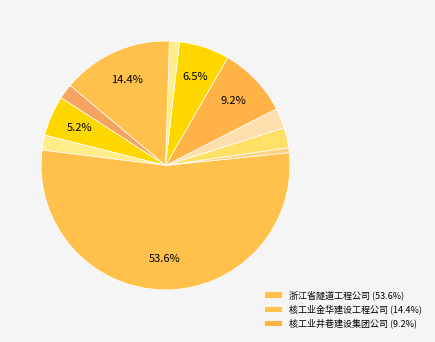

Rank the categories by value from lowest to highest.

浙江安泰爆破工程有限公司, 浙江省高能爆破工程有限公司, 浙江鑫琦爆破工程有限公司, 杭州人防工程有限公司, 温州二井建设有限公司, 浙江新纪元爆破工程有限公司, 安吉县永安爆破工程有限公司, 宁波力拓爆破工程有限公司, 核工业井巷建设集团公司, 核工业金华建设工程公司, 浙江省隧道工程公司